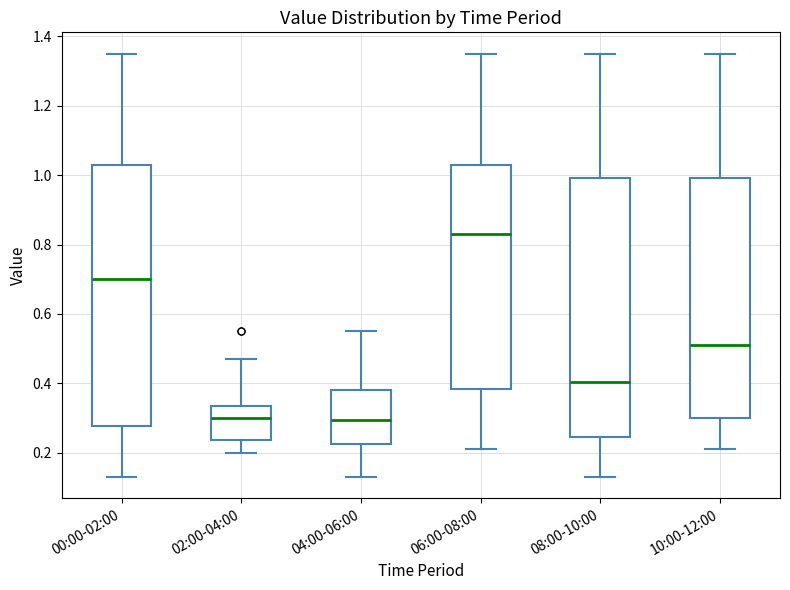

Which box has the highest median line?

06:00-08:00